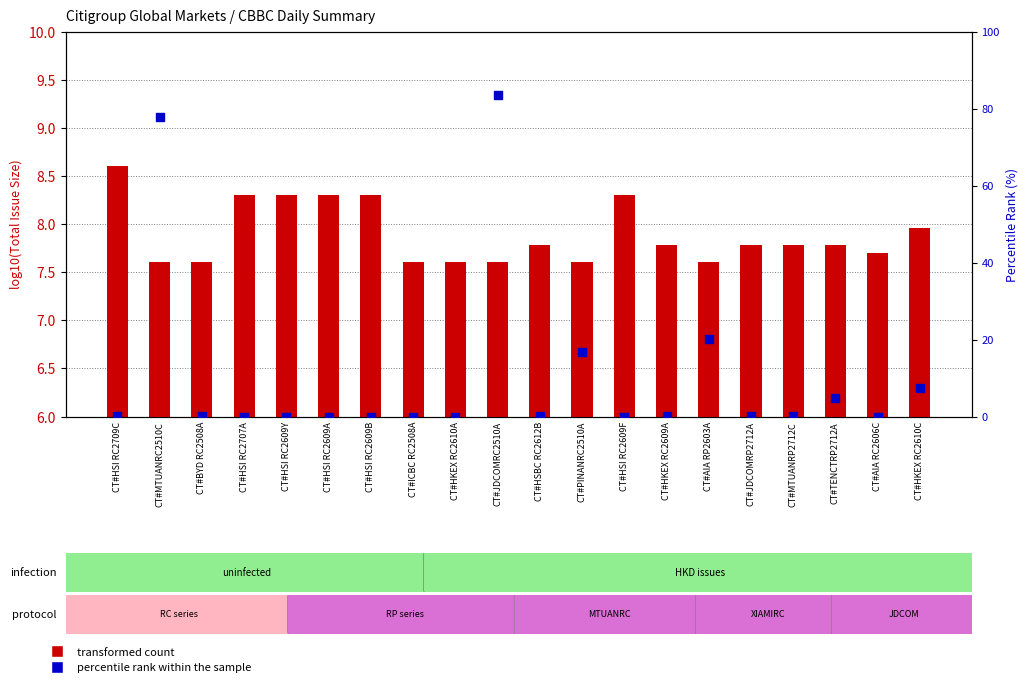

Which series has the largest Y range (max minus min)?

percentile rank within the sample